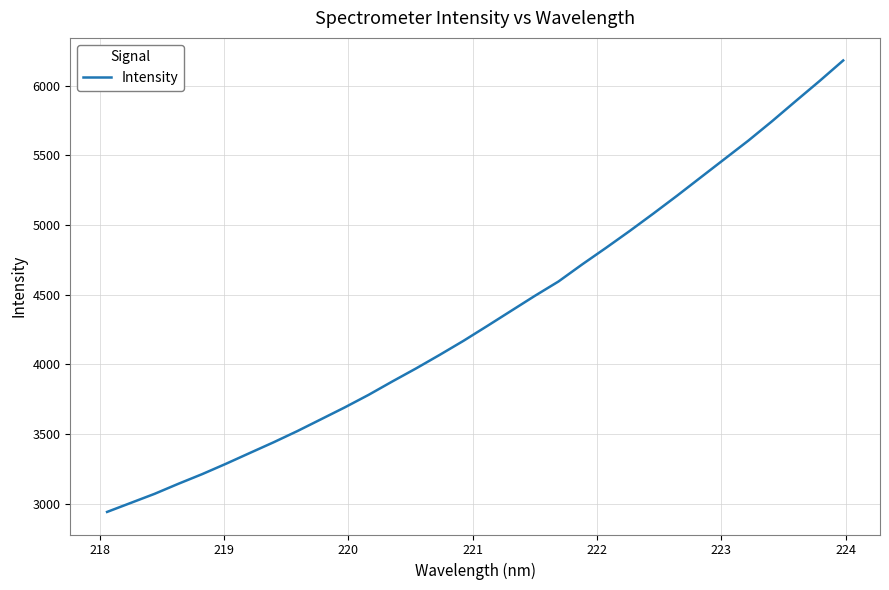

What is the difference between the maximum and minimum values?

3242.2